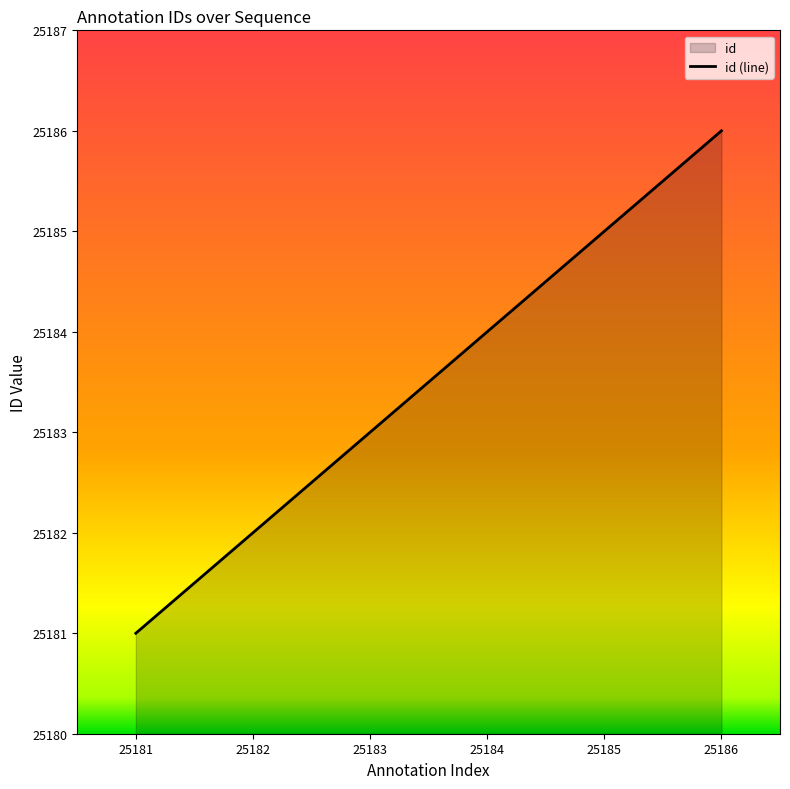

Reading right to left, transcribe all the data shown in this chart.

25186	25185	25184	25183	25182	25181